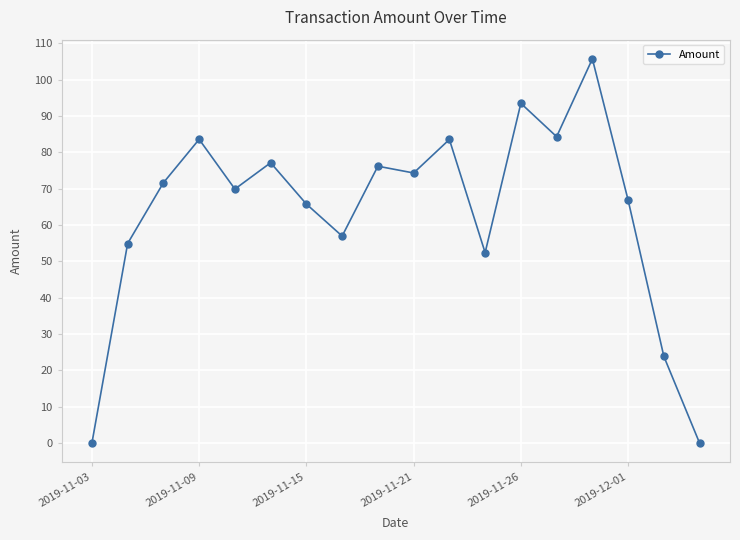

How many distinct data groups are displayed?

1